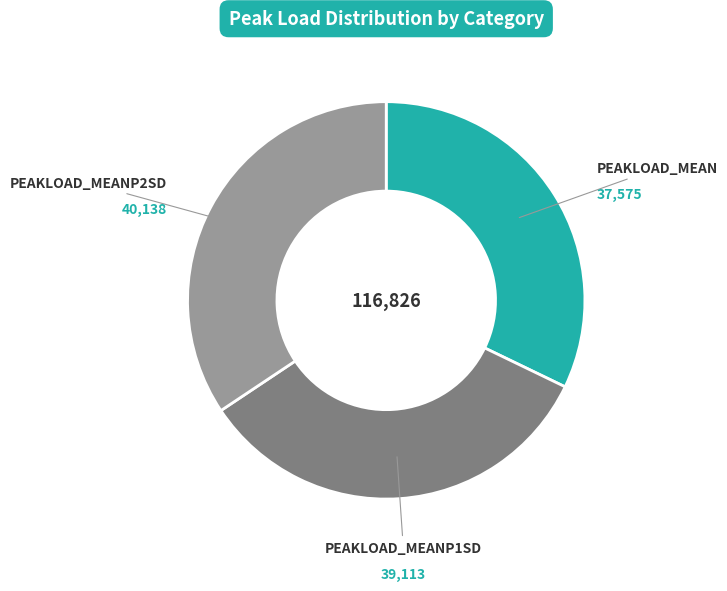

How many segments does this pie chart have?

3